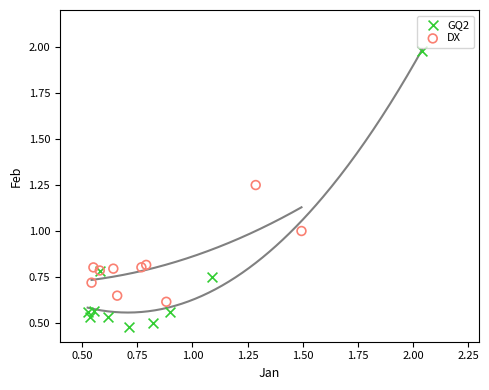

Which series contains the lowest Y value?

GQ2